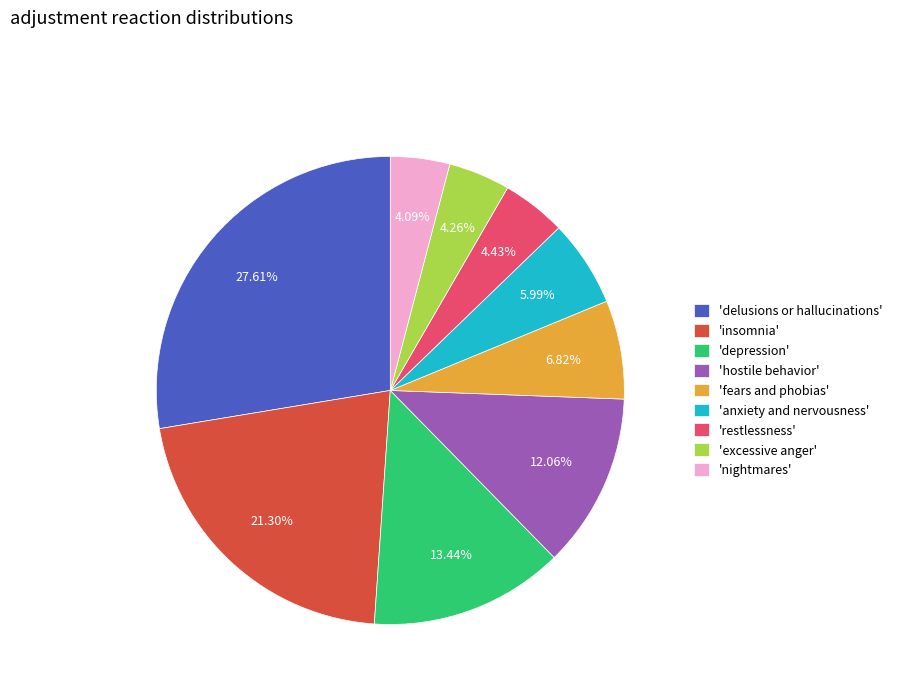

To the nearest percent, what is the difference between the largest and smallest slice percentages?

24%